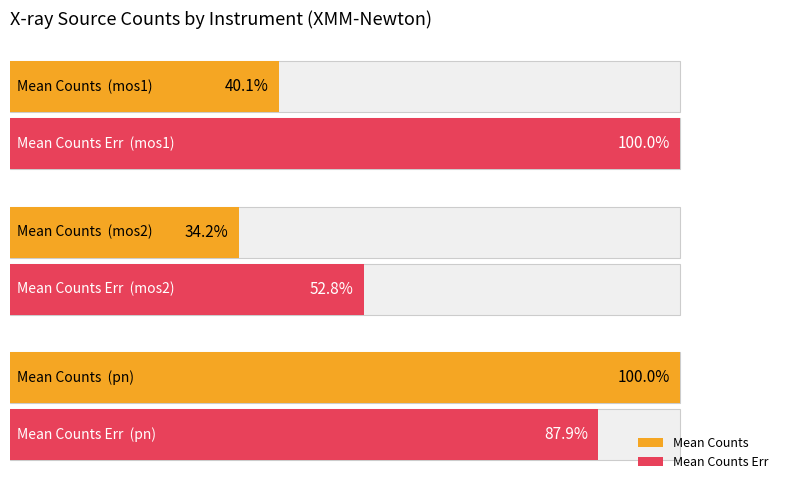

List the series in order of their overall mean, highest first.

Mean Counts Err, Mean Counts